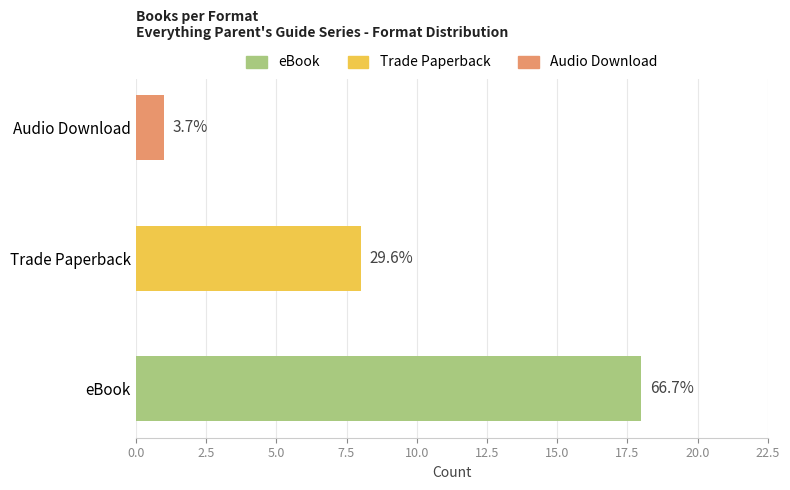

The chart shows a value of 27 at eBook. True or false?

False